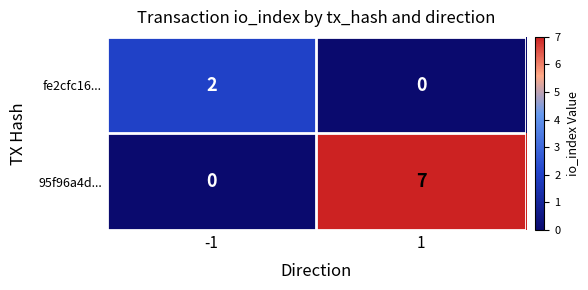

What is the average value of the 95f96a4d... series?

4